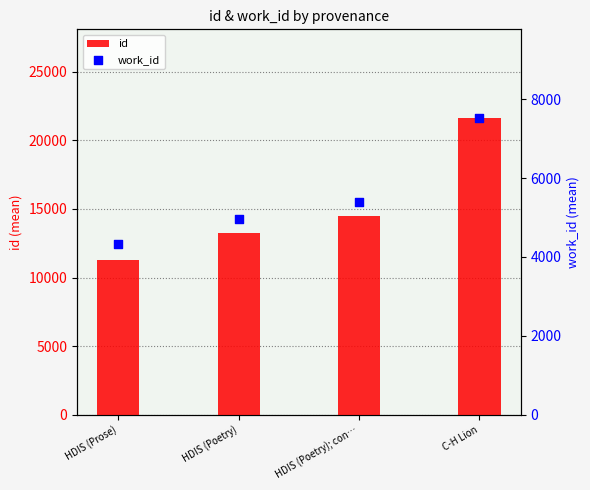

At which category is the sum across all series the highest?

C-H Lion